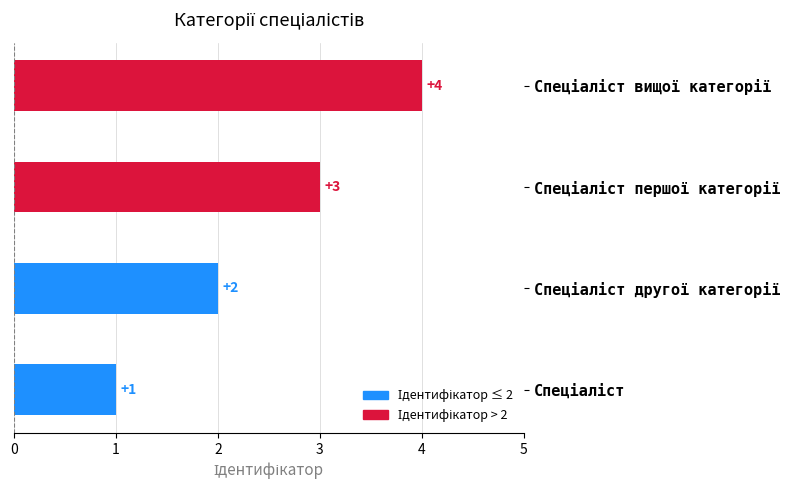

How many values are between 2 and 4?

3